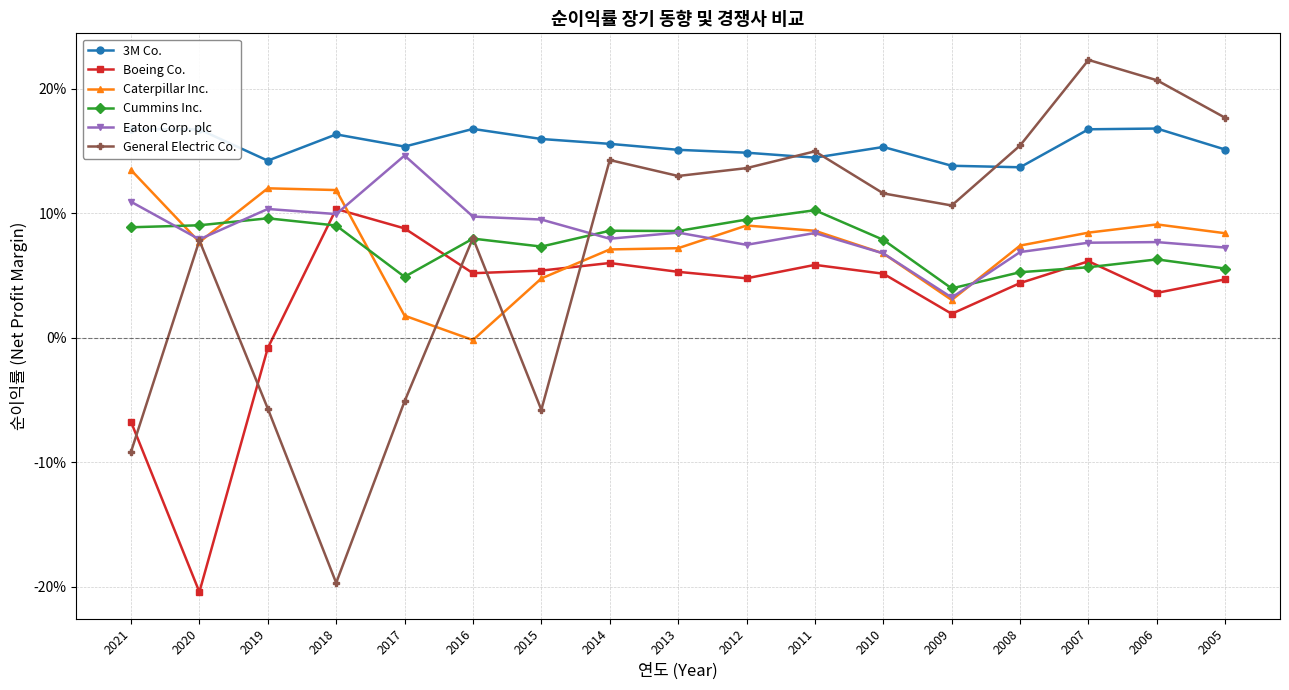

What is the total value across all series at 2011?

0.6